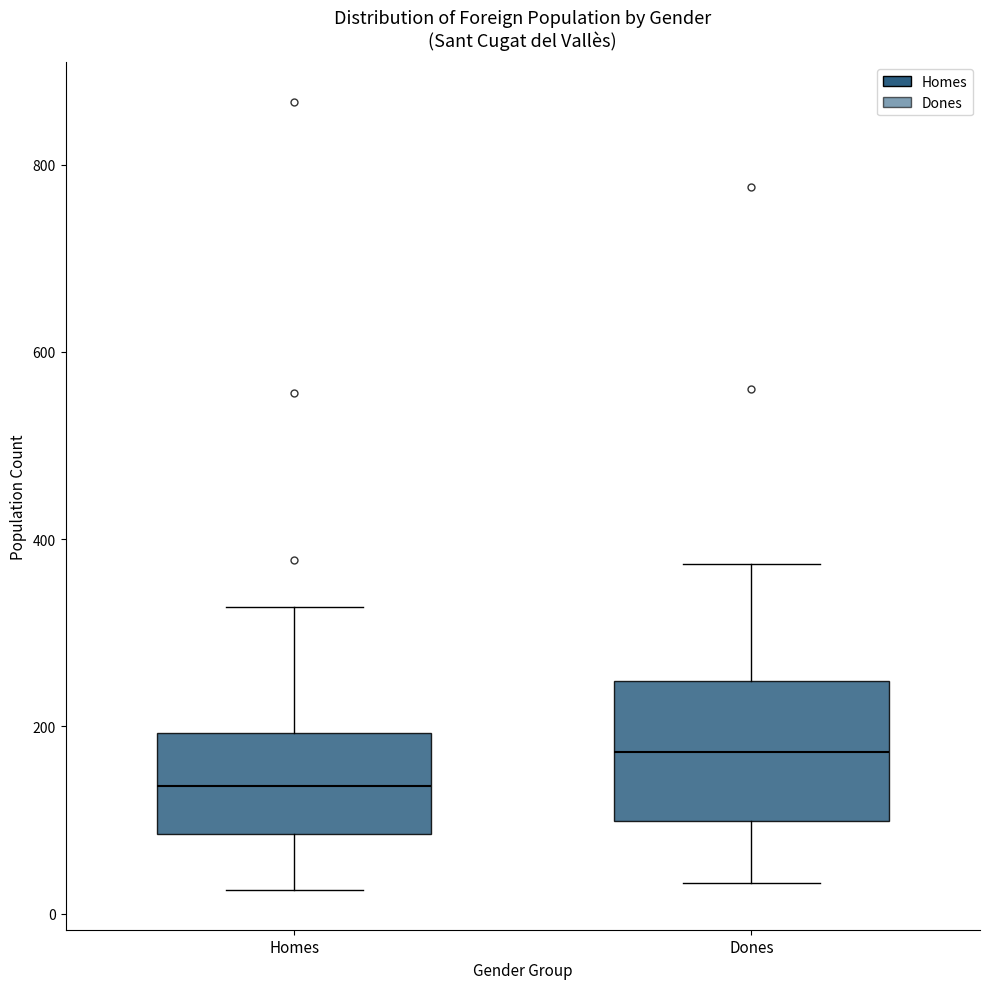

Reading left to right, transcribe this box plot: for each box, give where its median line is, the range the box spans, and where its two whiskers end, as read against the y-axis. The values are not printed on the chart, so give them approximately, as read against the axis.

Homes: median 140, box 80 to 200, whiskers 20 to 320
Dones: median 180, box 100 to 240, whiskers 40 to 380